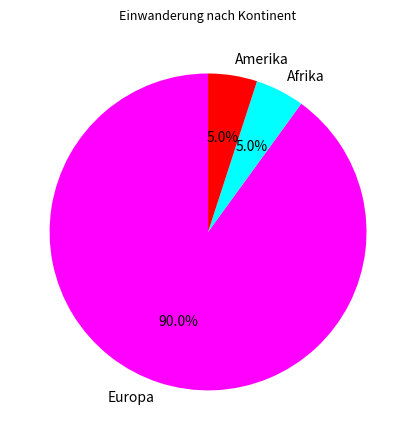

To the nearest percent, what percentage of the pie is Europa?

90%